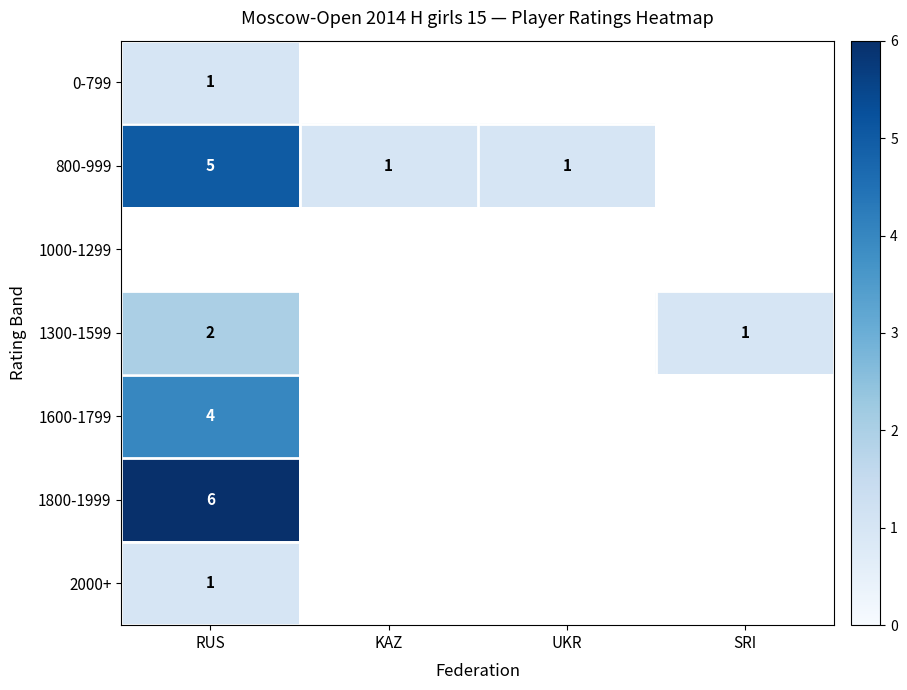

Between KAZ and UKR, which is larger?

UKR